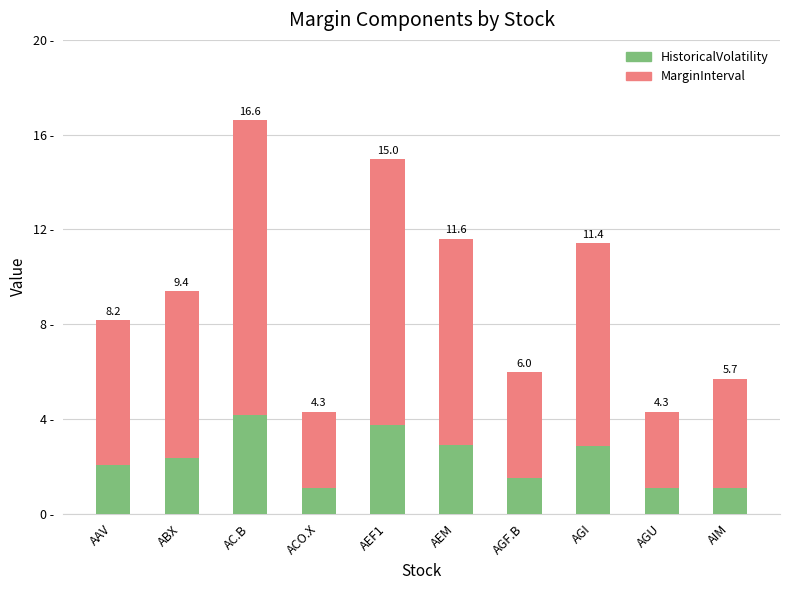

At ABX, list the series in order from largest to smallest.

MarginInterval, HistoricalVolatility